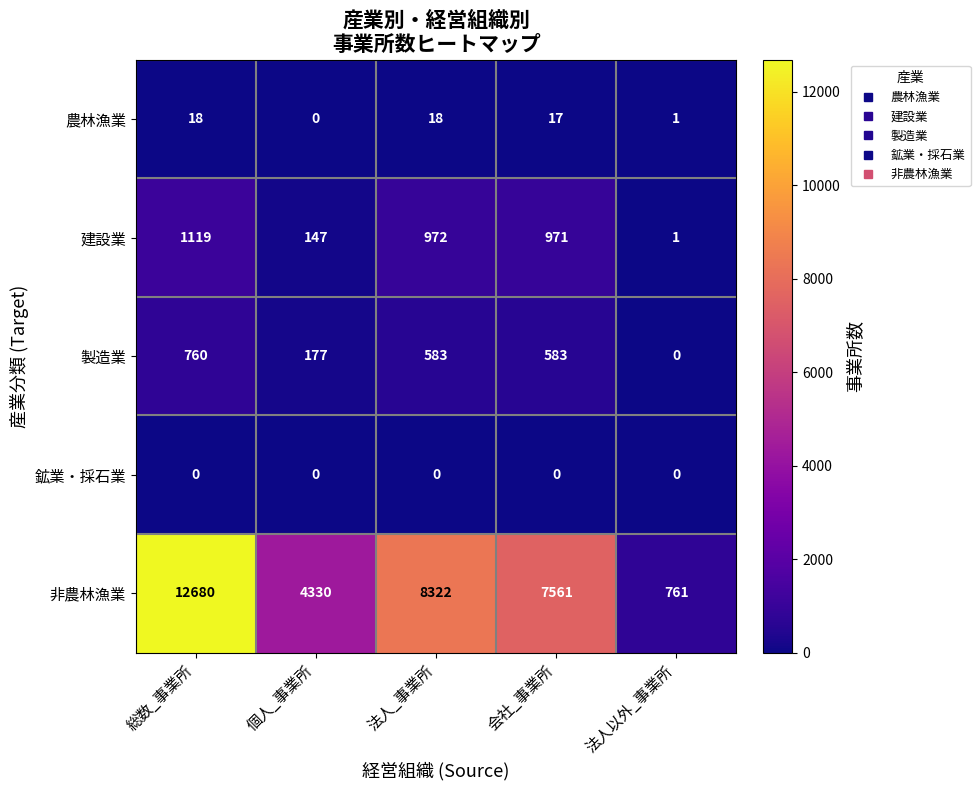

Rank the series by their maximum value, from lowest to highest.

鉱業・採石業, 農林漁業, 製造業, 建設業, 非農林漁業